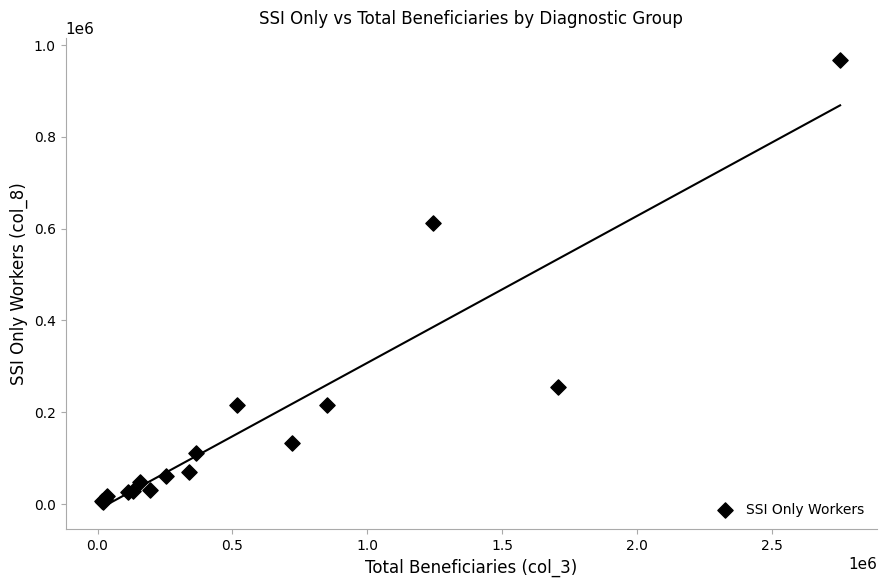

What Y value in the scatter plot is closest to 485591?

611372